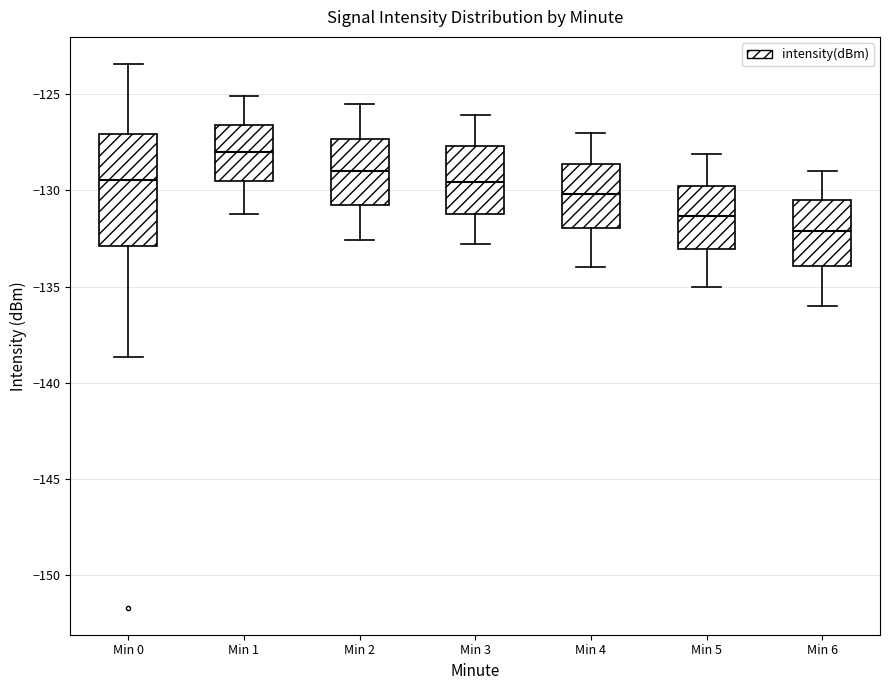

Reading left to right, read every box against the y-axis: the position of its median line, the range the box covers, and the ends of its whiskers. The values are not printed on the chart, so give them approximately, as read against the axis.

Min 0: median -129.5, box -133.0 to -127.0, whiskers -138.5 to -123.5
Min 1: median -128.0, box -129.5 to -126.5, whiskers -131.0 to -125.0
Min 2: median -129.0, box -130.5 to -127.5, whiskers -132.5 to -125.5
Min 3: median -129.5, box -131.0 to -127.5, whiskers -133.0 to -126.0
Min 4: median -130.0, box -132.0 to -128.5, whiskers -134.0 to -127.0
Min 5: median -131.5, box -133.0 to -129.5, whiskers -135.0 to -128.0
Min 6: median -132.0, box -134.0 to -130.5, whiskers -136.0 to -129.0